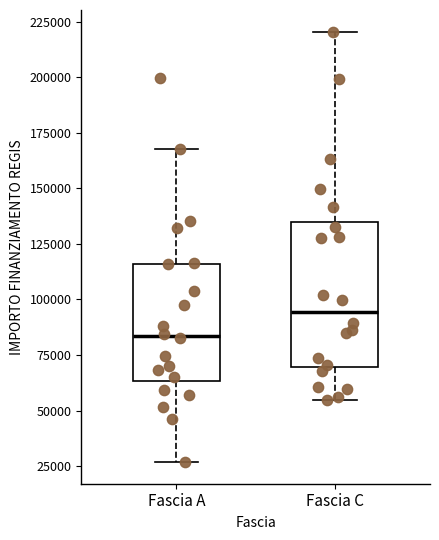

Which box is the tallest, from its lower edge to its upper edge?

Fascia C